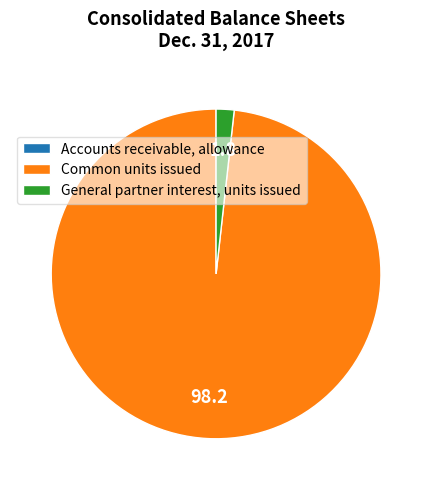

Which category has the biggest portion of the pie?

Common units issued